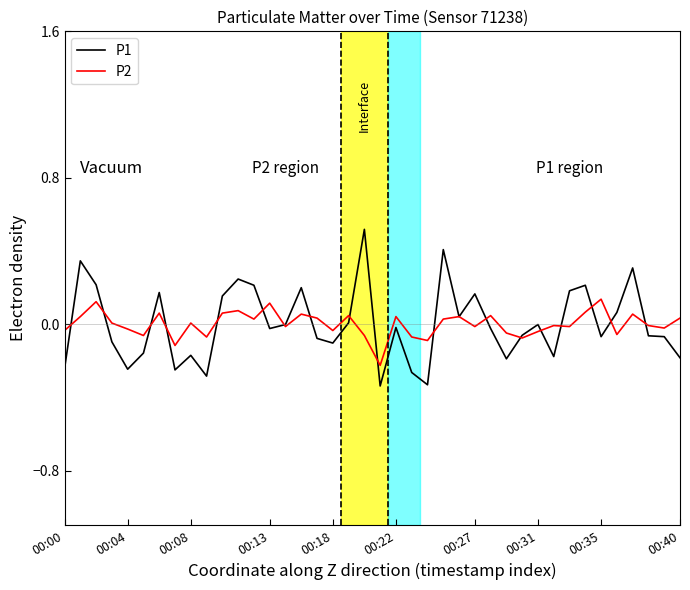

List the series in order of their peak value, lowest first.

P2, P1